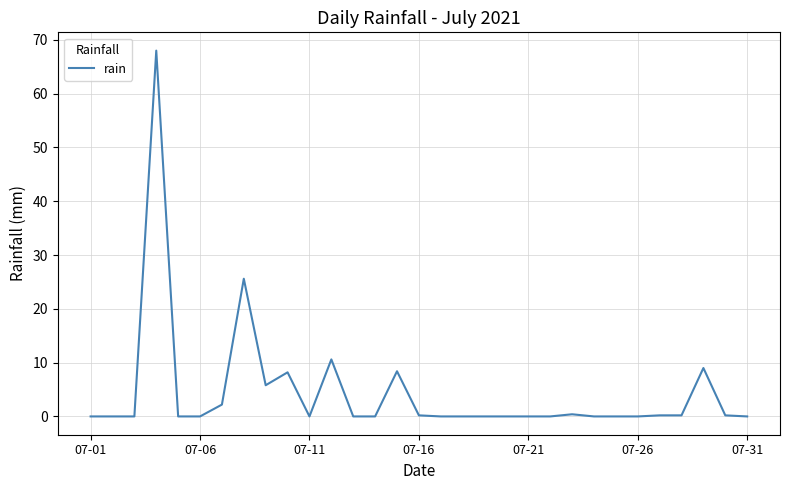

What is the maximum value shown in the chart?

68.0